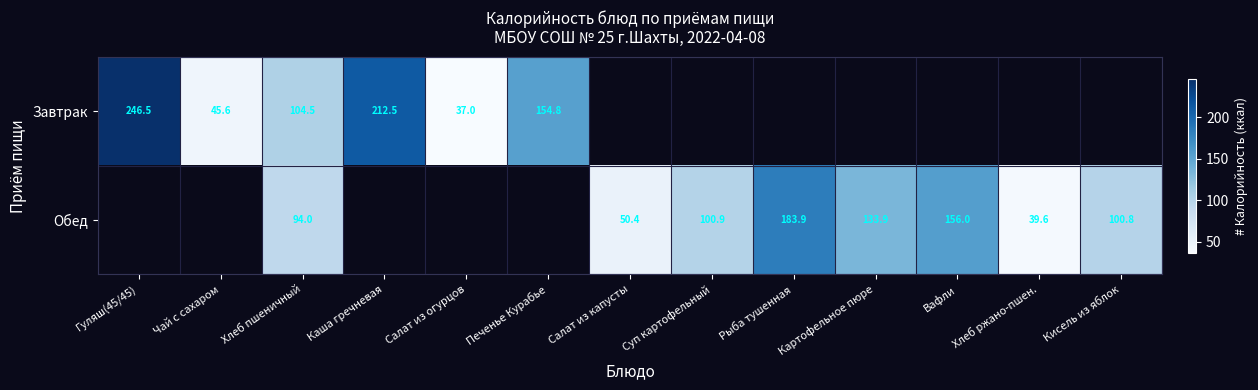

What is the difference between the maximum and minimum values in the Завтрак series?

209.4